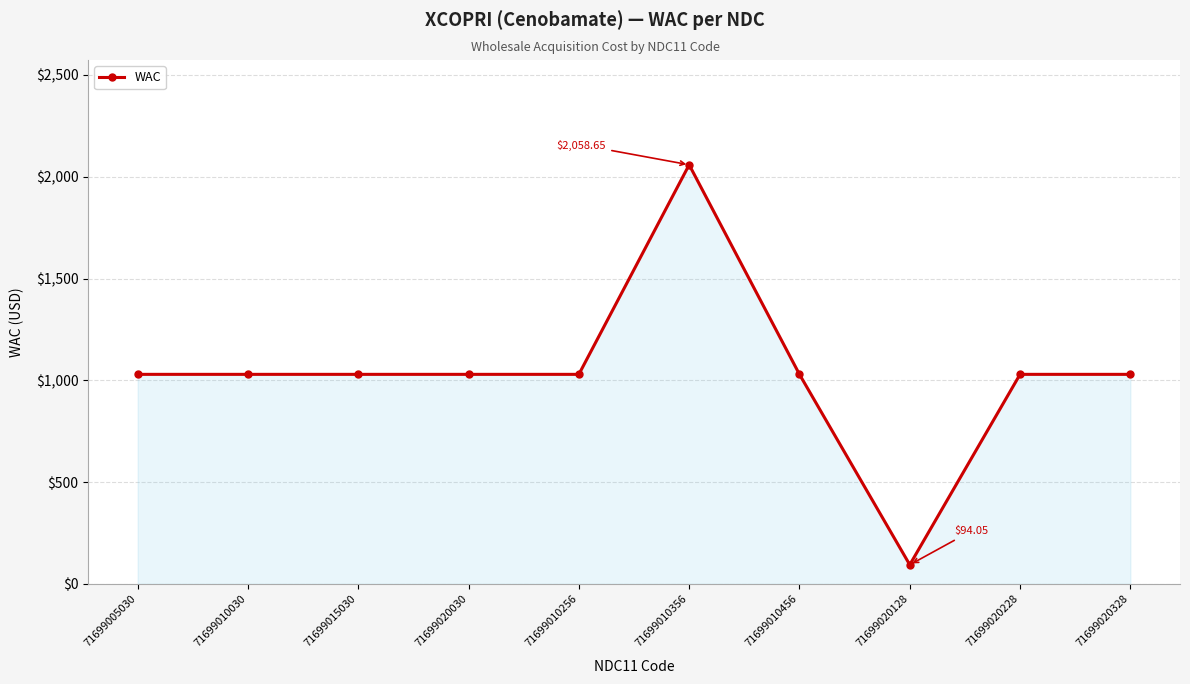

What is the average value?

1038.7